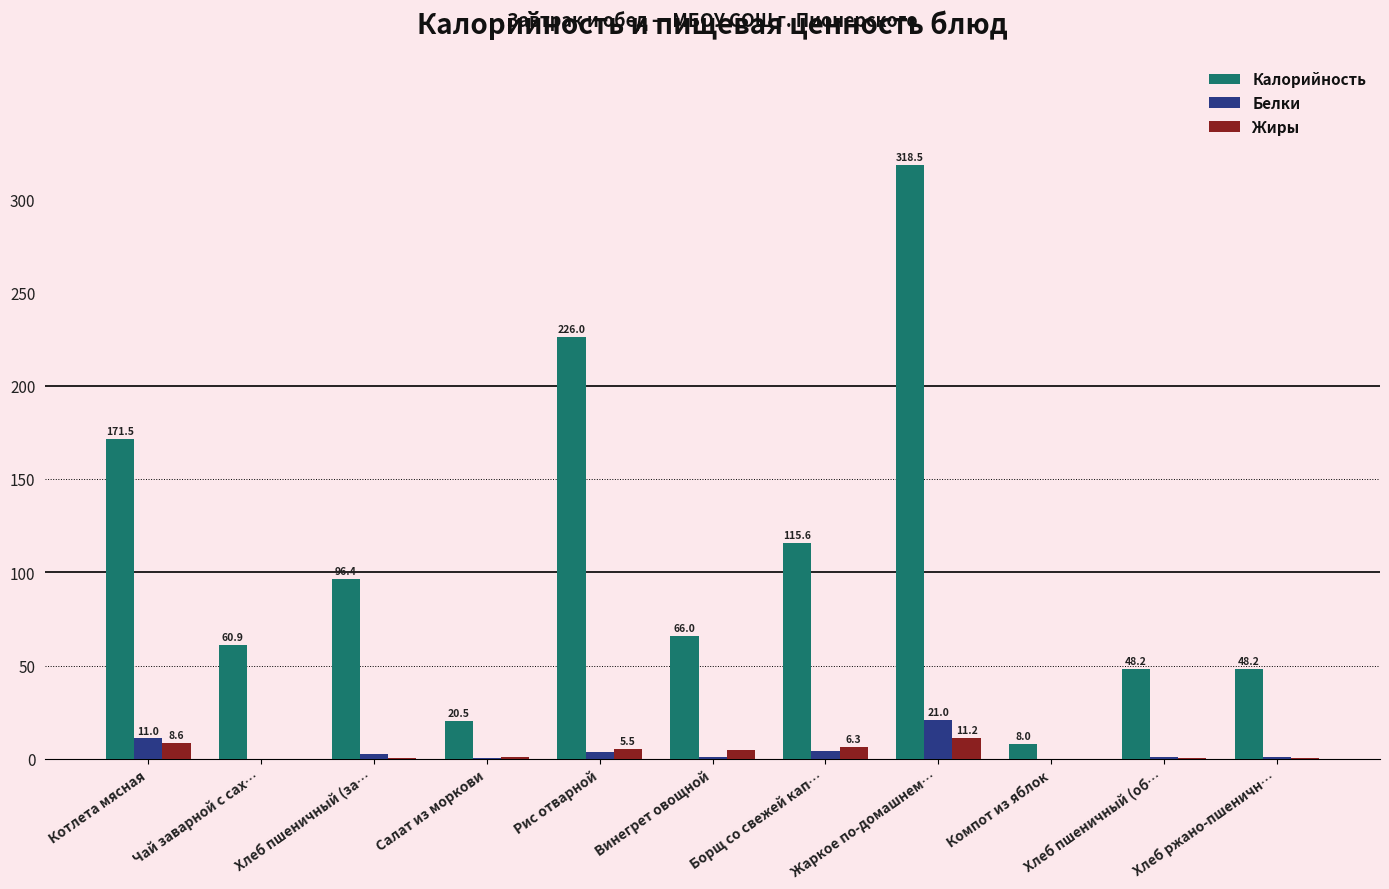

What is the sum of the Калорийность values at Жаркое по-домашнем… and Котлета мясная?

490.0